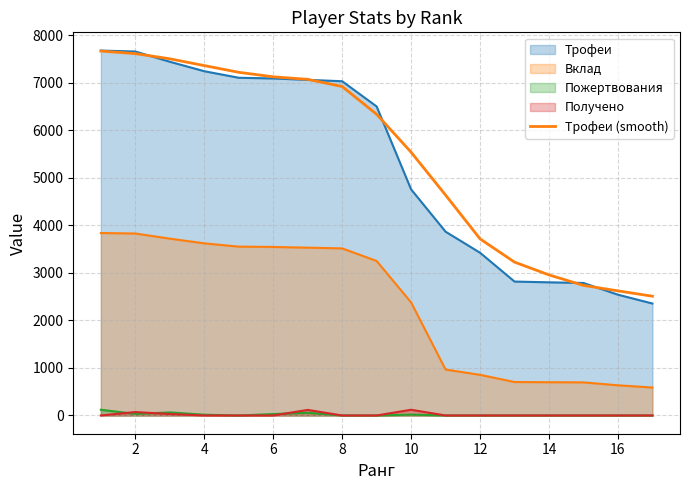

Does the chart display data point markers on the line(s)?

No